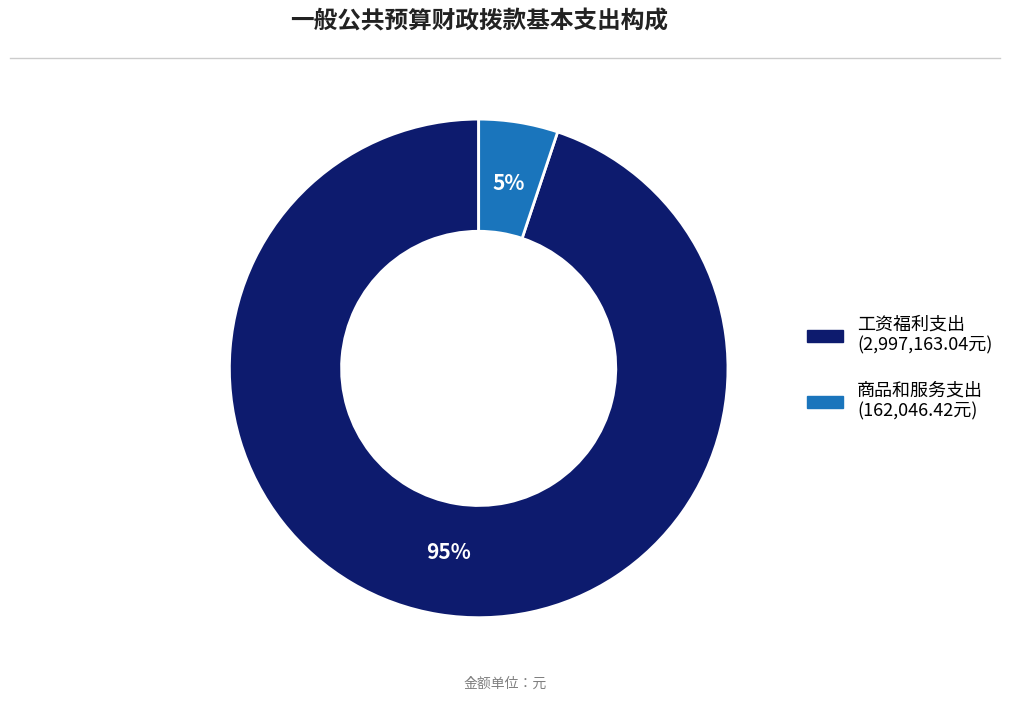

To the nearest percent, what is the average slice percentage?

50%